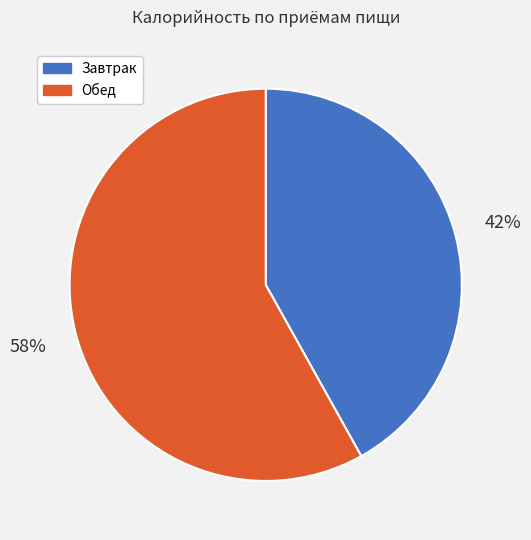

What percentage is the Обед slice, to the nearest percent?

58%